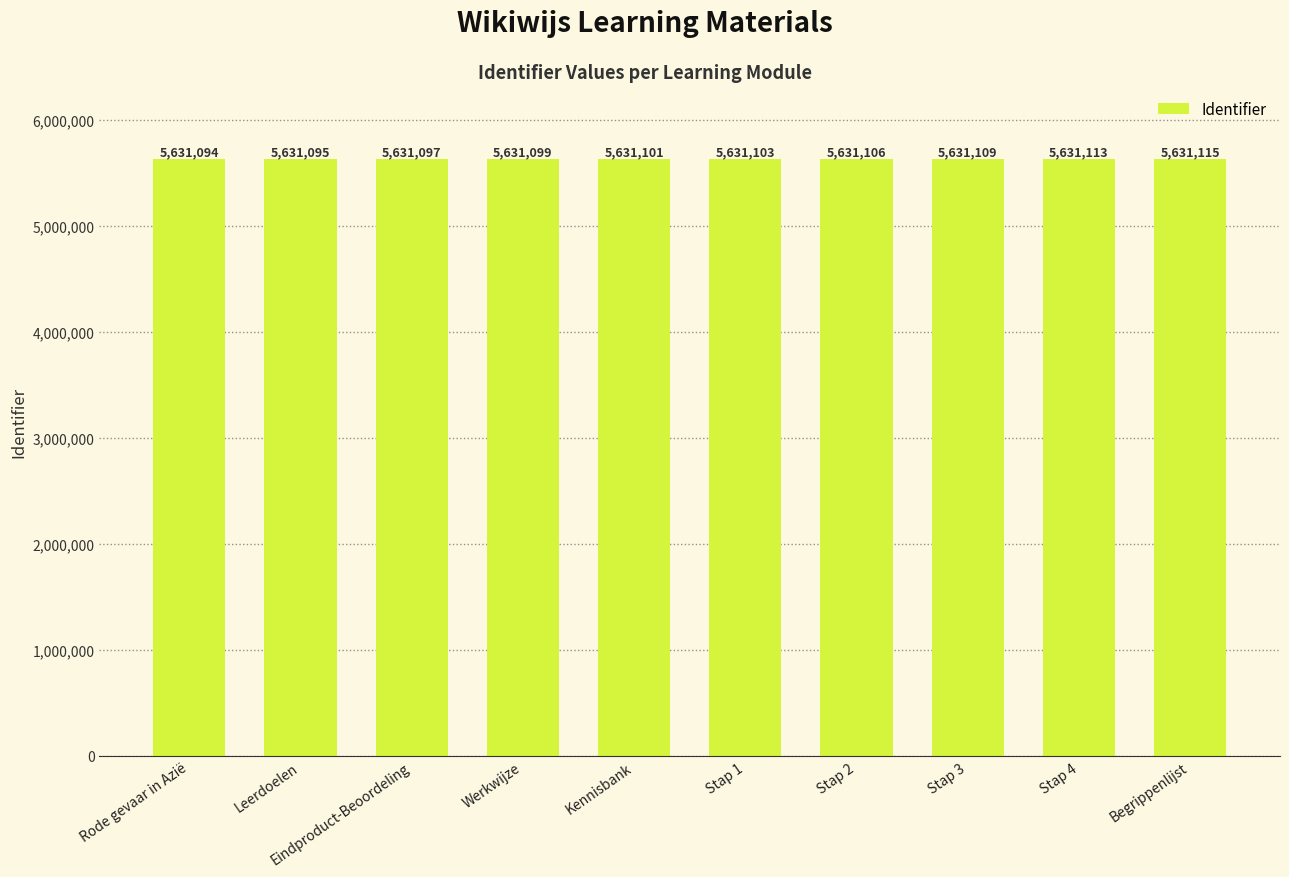

What is the average value?

5631103